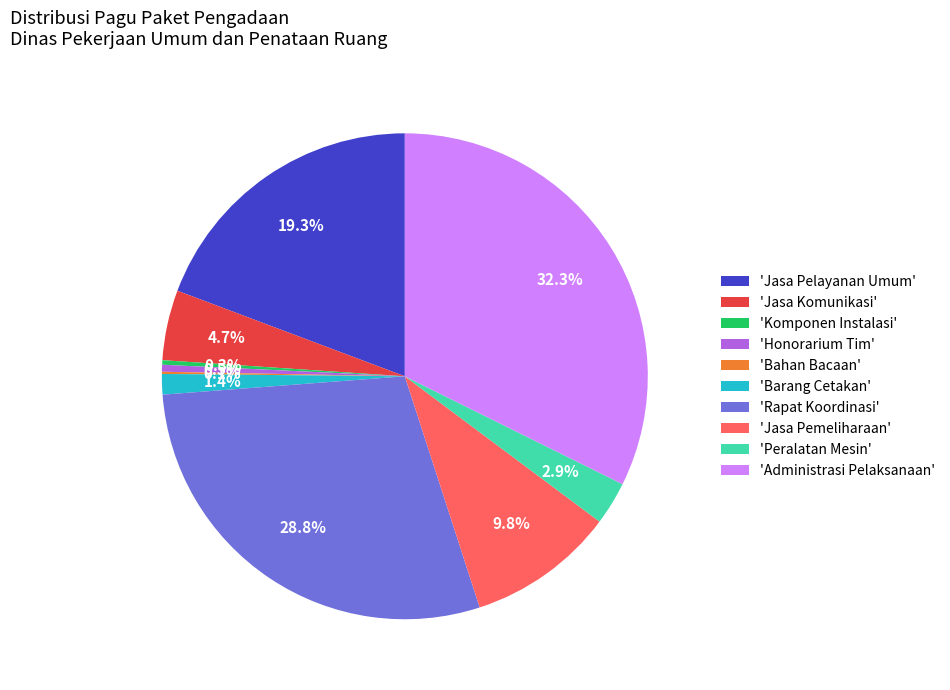

Which category has the biggest portion of the pie?

'Administrasi Pelaksanaan'